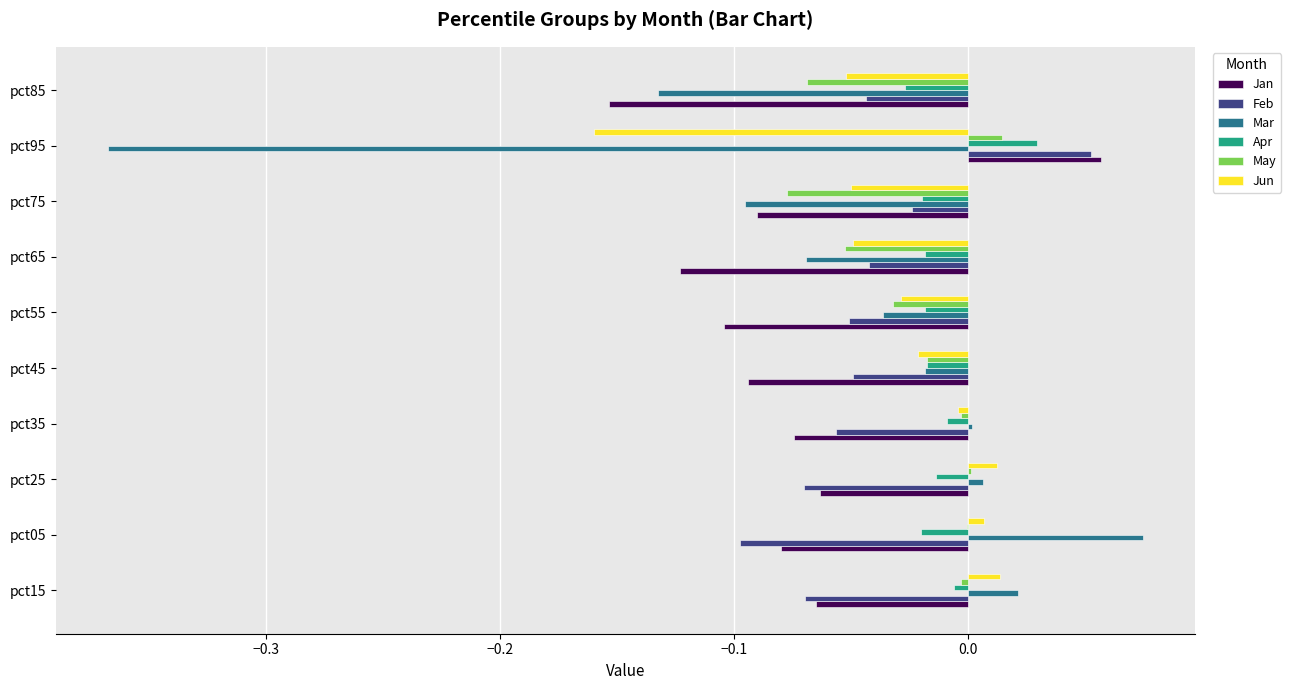

How many data points in Jan are above 0?

1